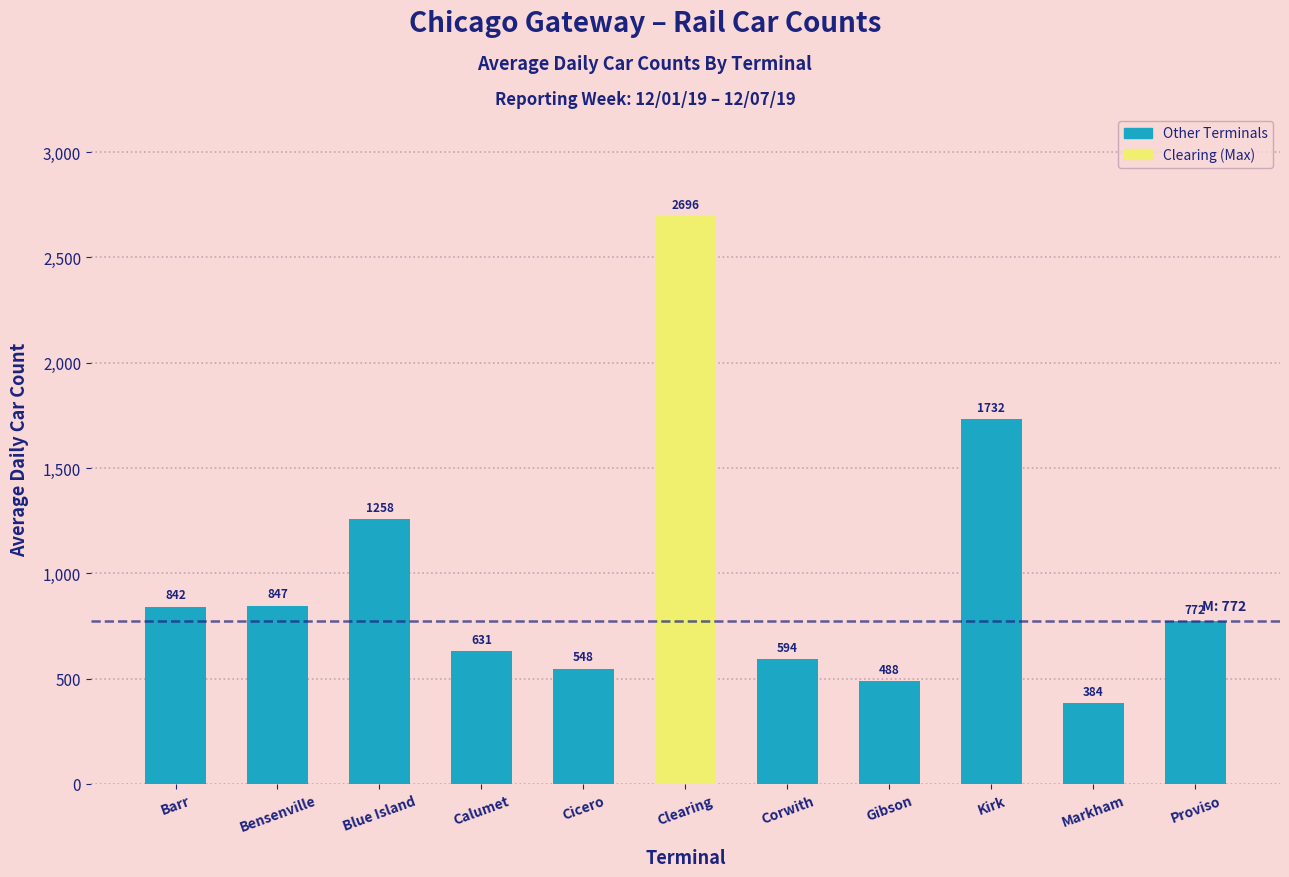

Reading left to right, what are all the values shown in this chart?

842	847	1258	631	548	2696	594	488	1732	384	772